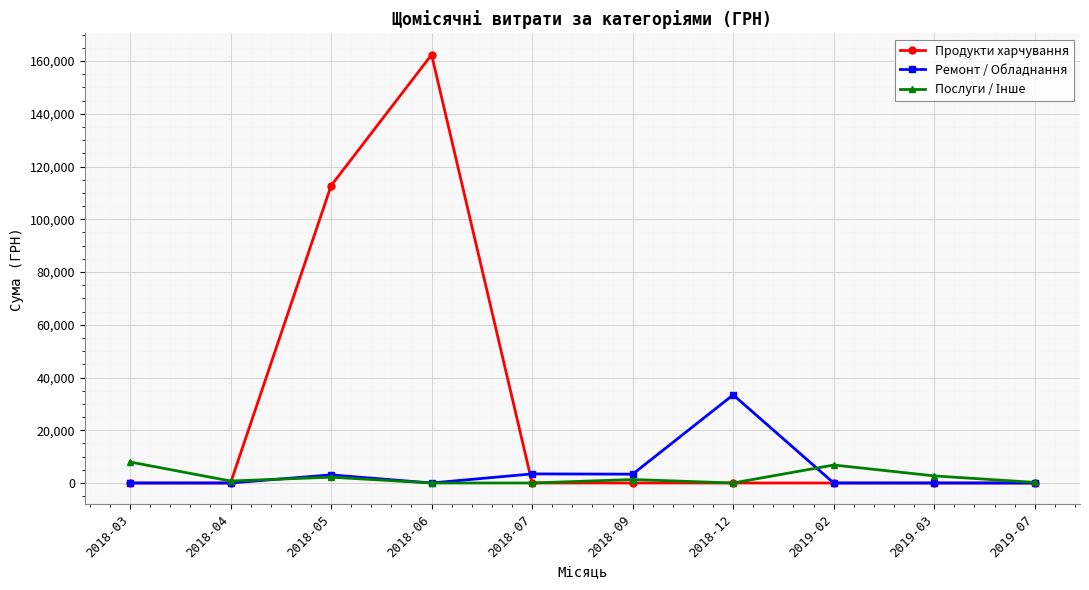

The Продукти харчування series shows 278160.2 at 2018-06. True or false?

False